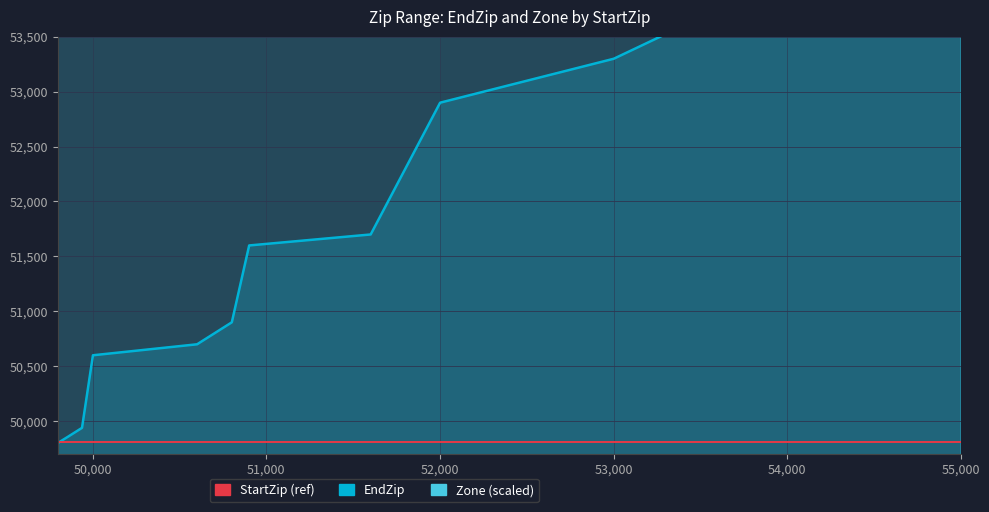

What are all the series names shown in the legend?

EndZip, Zone (scaled), StartZip (ref)